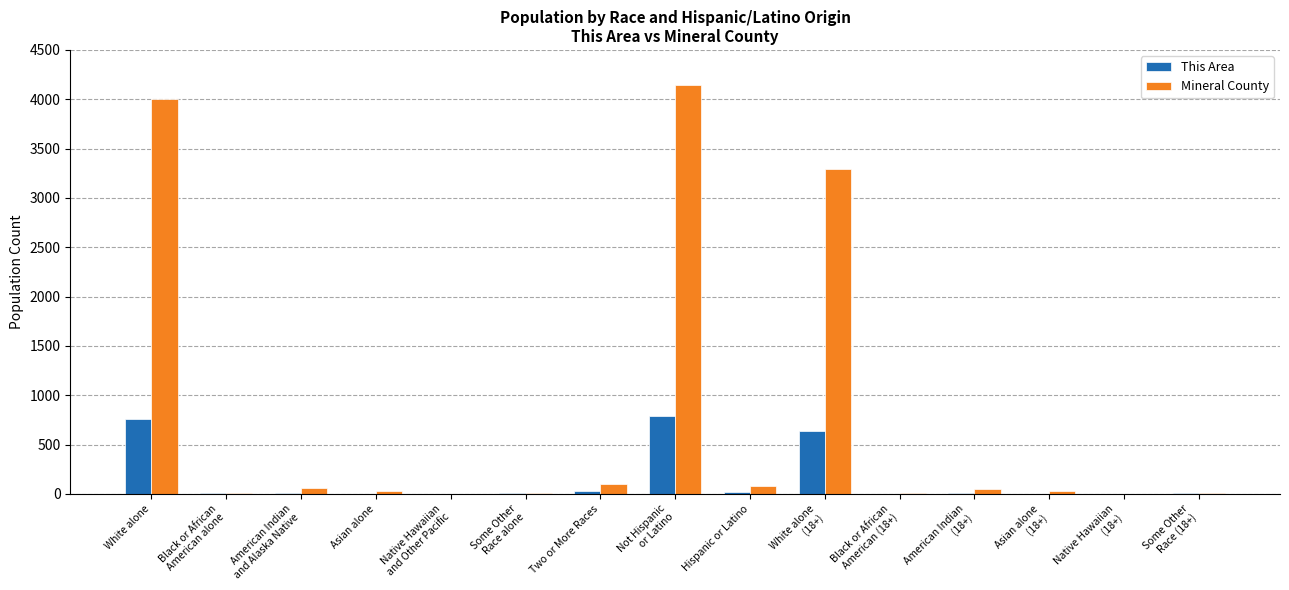

Which series has the largest total across all categories?

Mineral County